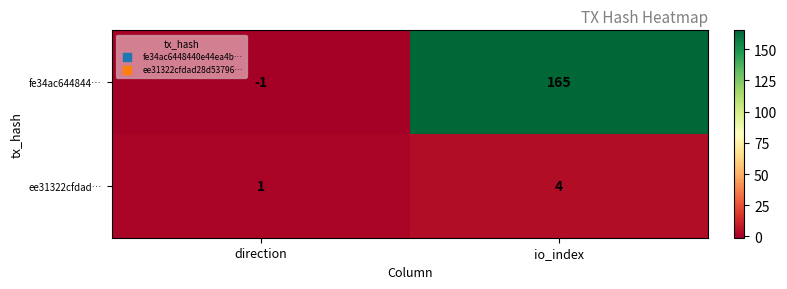

Which series has the largest total across all categories?

fe34ac644844…